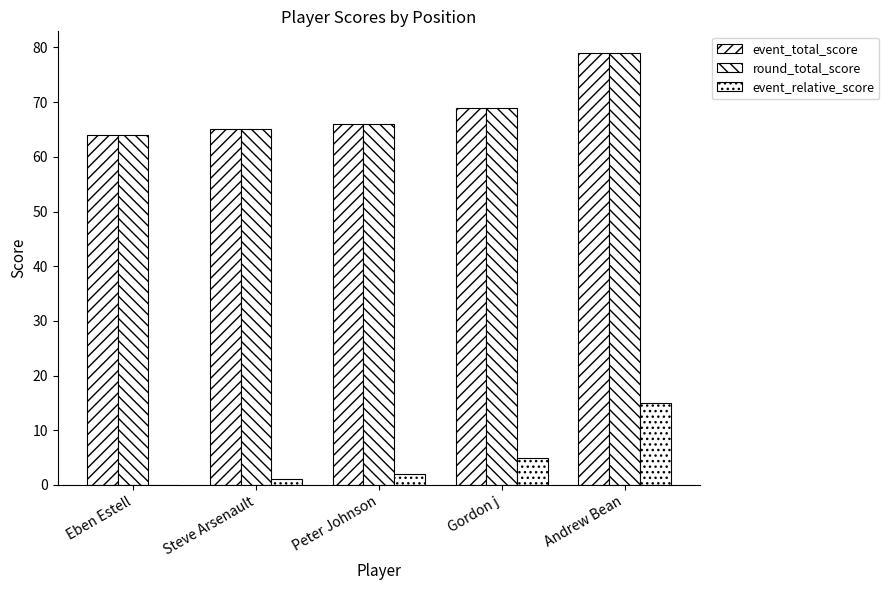

Are the bars grouped side by side (vs. stacked)?

Yes